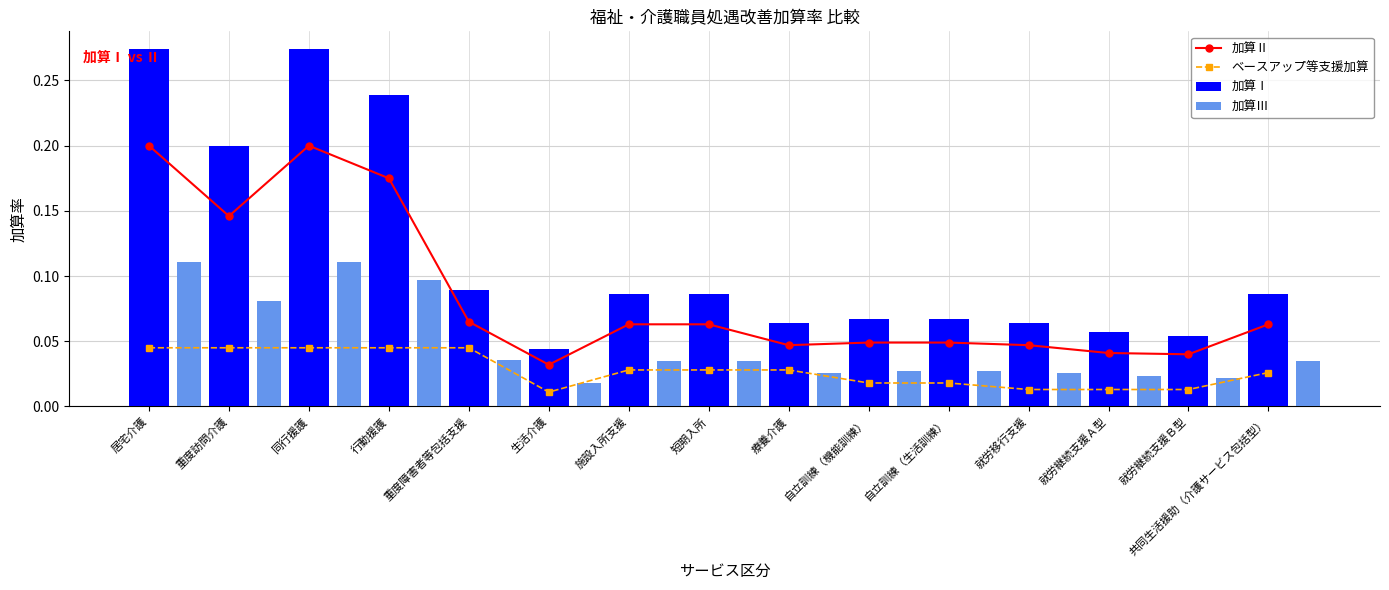

Count the 加算Ⅰ values in the range 0 to 1.

15